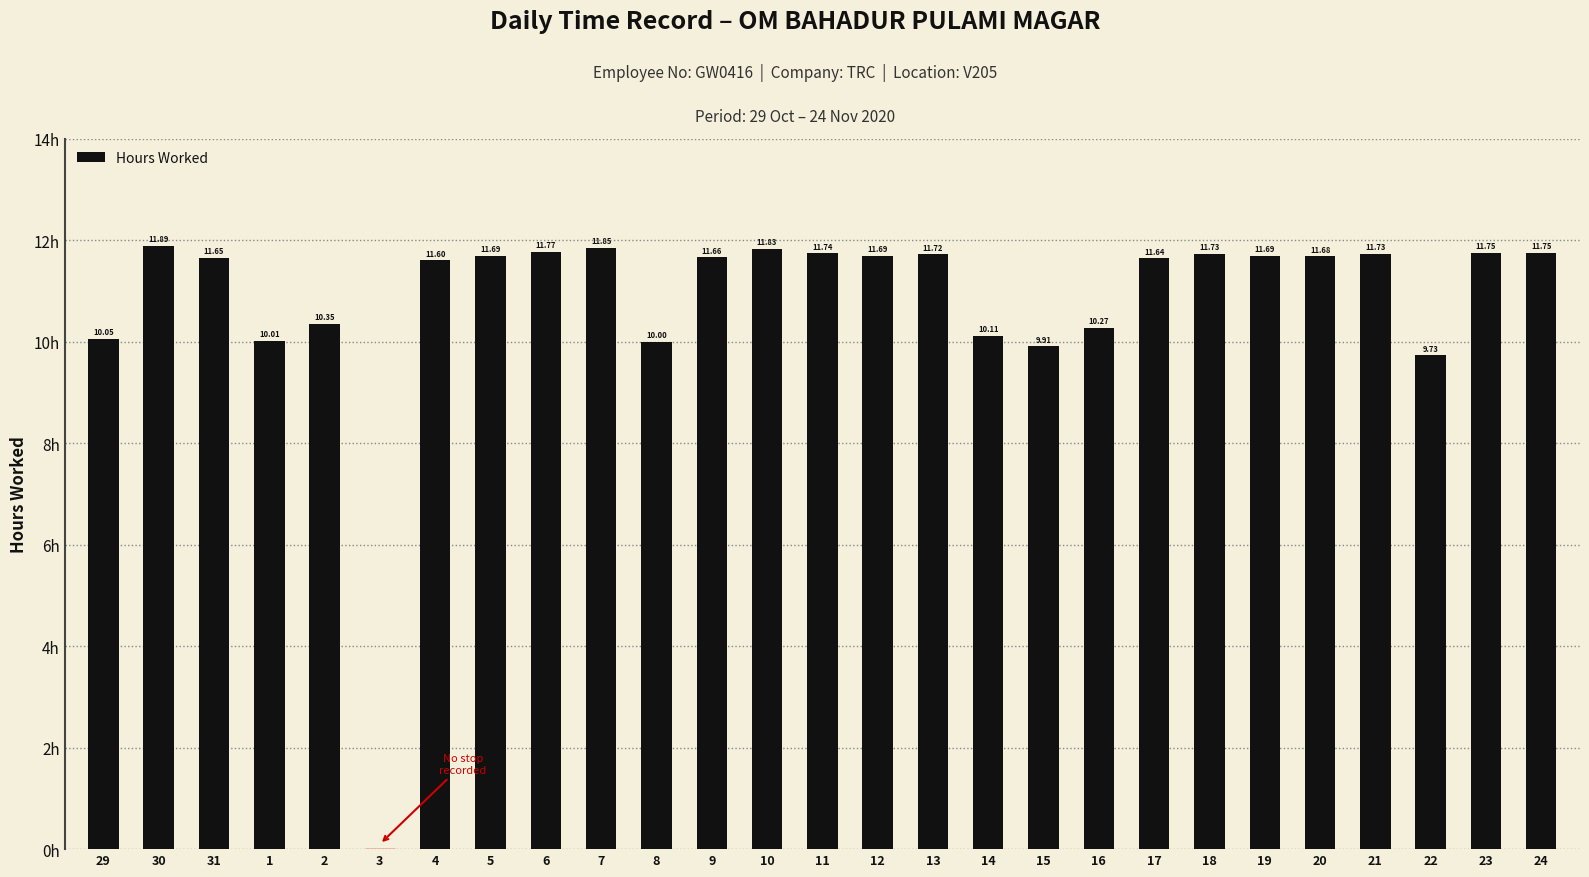

Approximately how many times larger is the value at 9 compared to 8?

1.2